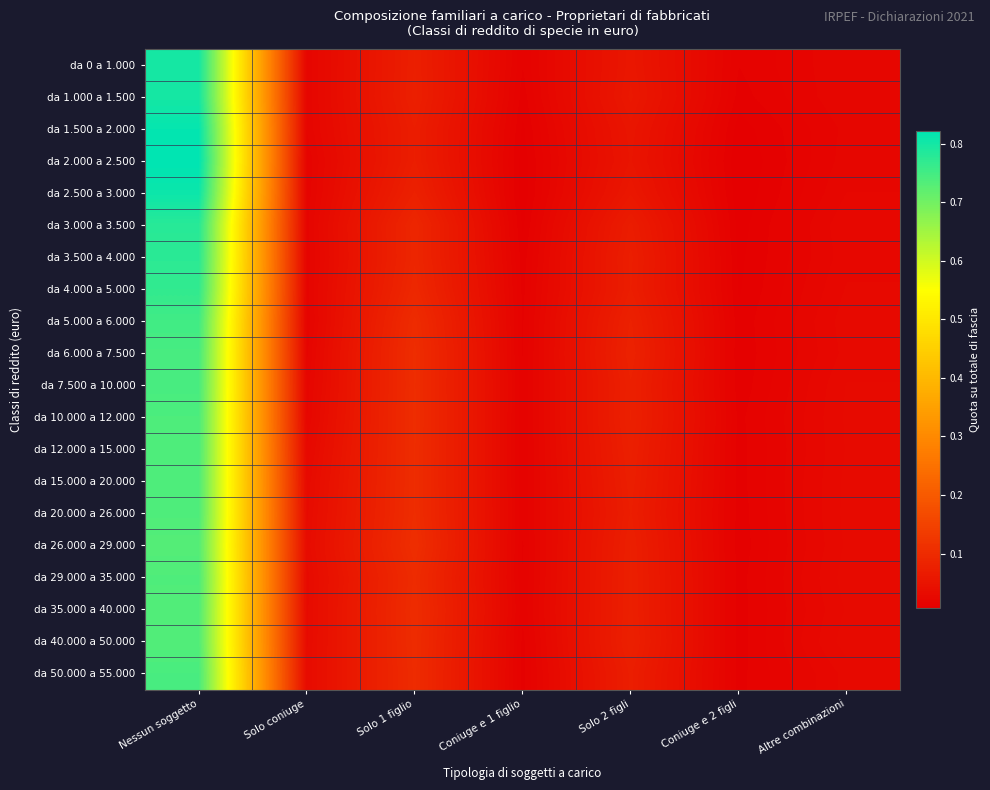

At Solo coniuge, list the series in order from largest to smallest.

da 26.000 a 29.000, da 50.000 a 55.000, da 40.000 a 50.000, da 20.000 a 26.000, da 35.000 a 40.000, da 29.000 a 35.000, da 15.000 a 20.000, da 12.000 a 15.000, da 10.000 a 12.000, da 7.500 a 10.000, da 1.000 a 1.500, da 0 a 1.000, da 1.500 a 2.000, da 6.000 a 7.500, da 3.000 a 3.500, da 4.000 a 5.000, da 2.500 a 3.000, da 3.500 a 4.000, da 2.000 a 2.500, da 5.000 a 6.000